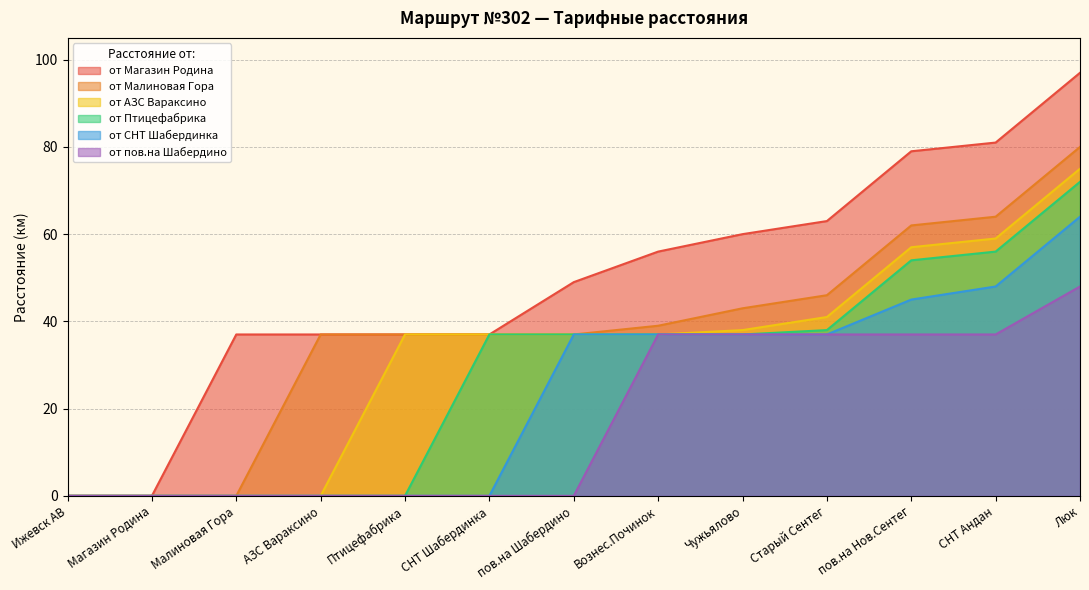

At which category is the sum across all series the highest?

Люк